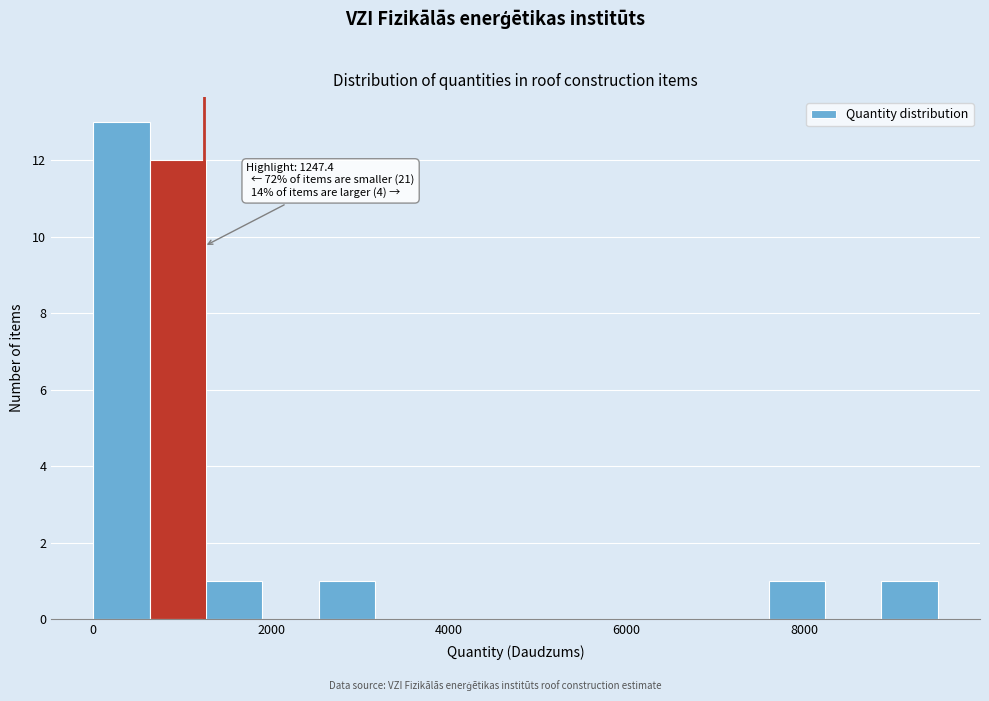

Read against the x-axis, roughly where is the centre of the tallest bar?

400